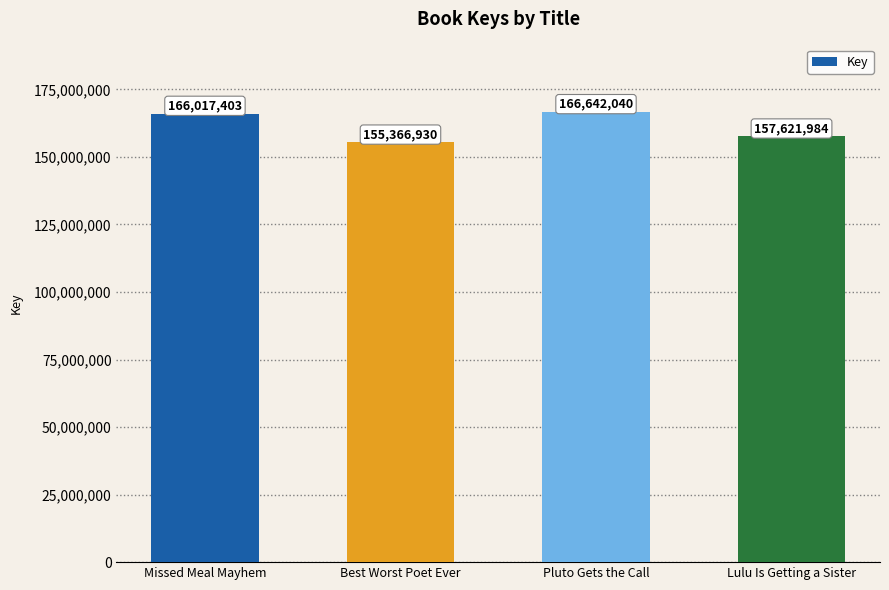

Is it true that the value at Pluto Gets the Call is 265292104?

False